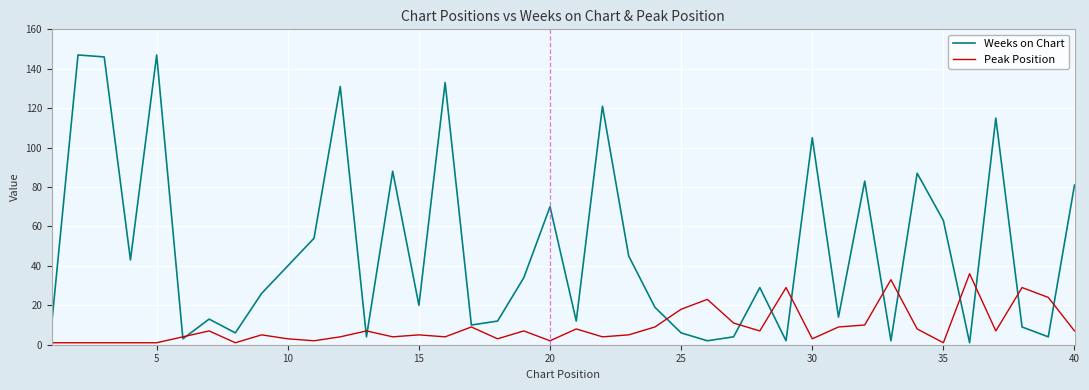

Which series has the widest spread of values?

Weeks on Chart